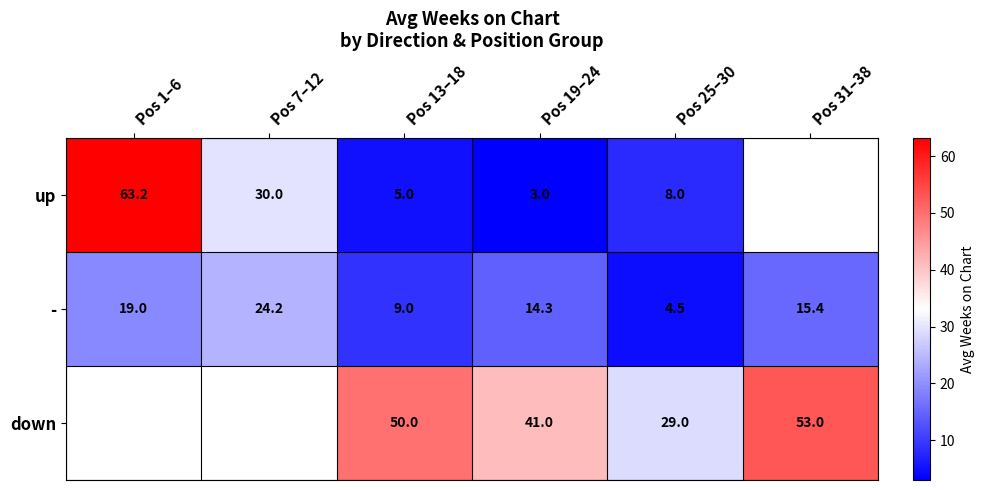

Count the number of data series in this chart.

3